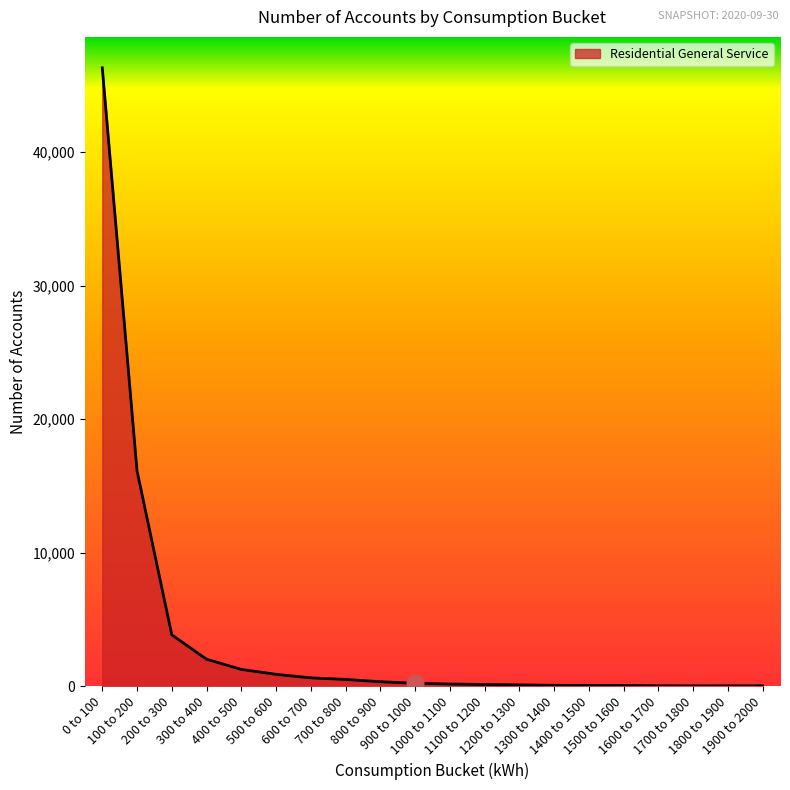

What is the difference between the maximum and minimum values?

46280